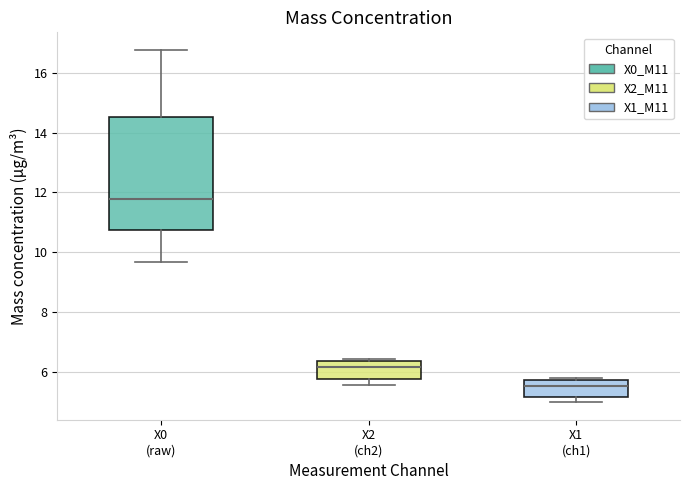

Which box's median line is the lowest?

X1 (ch1)